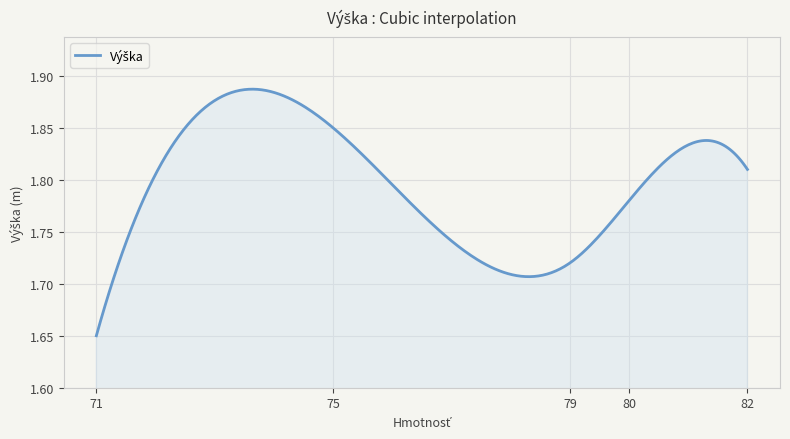

How many lines are shown in the chart?

1